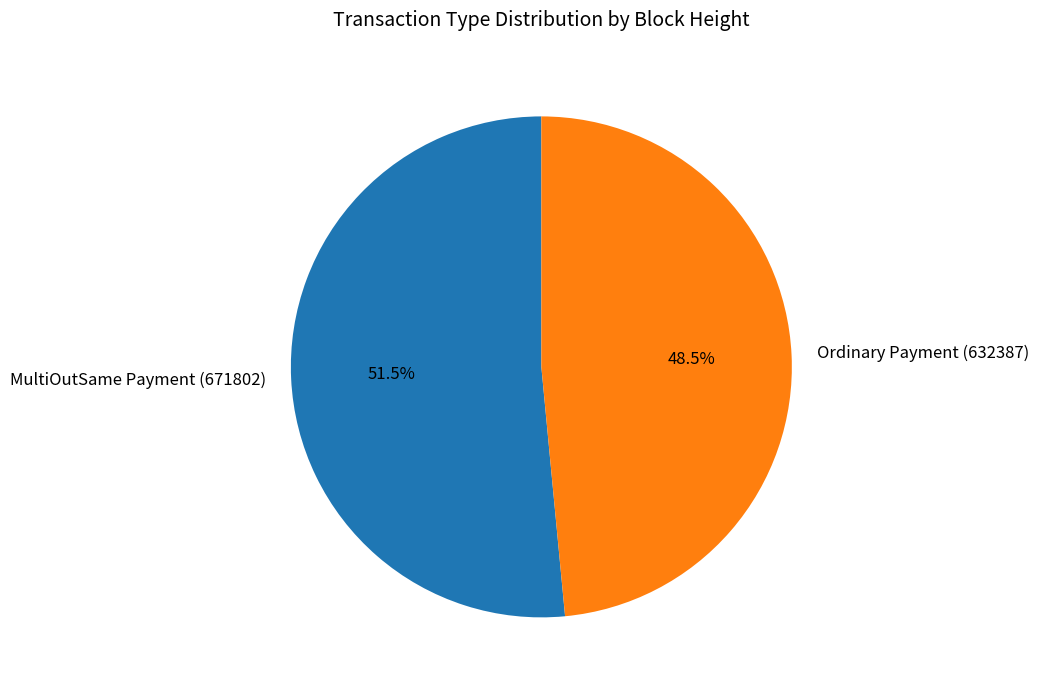

Is there any slice that represents more than half of the pie?

Yes